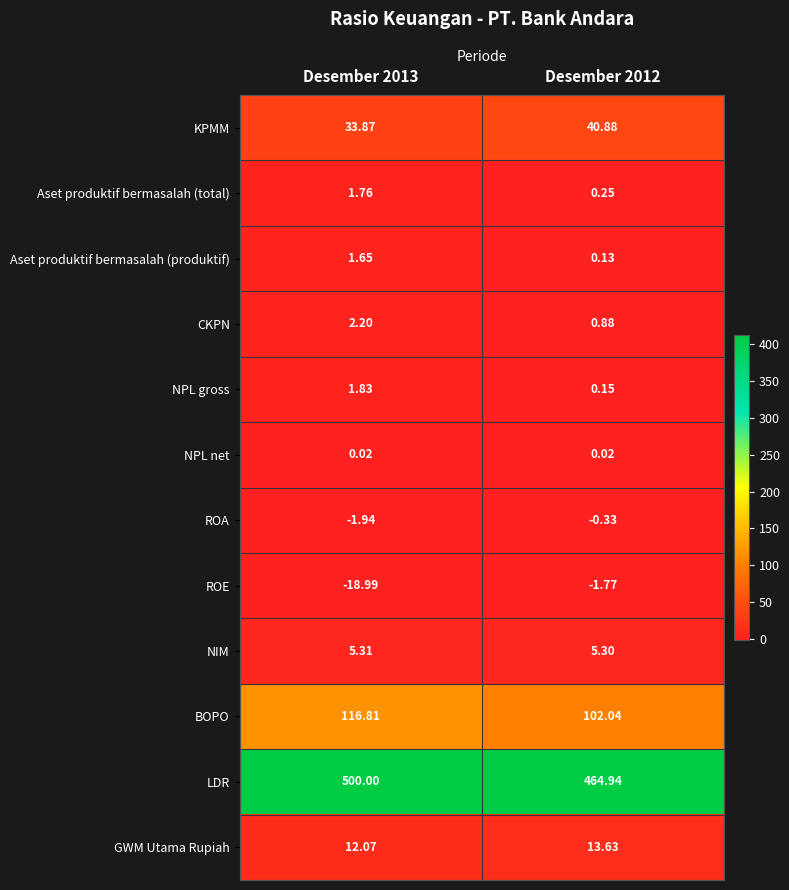

Which series has the largest range (max minus min)?

LDR